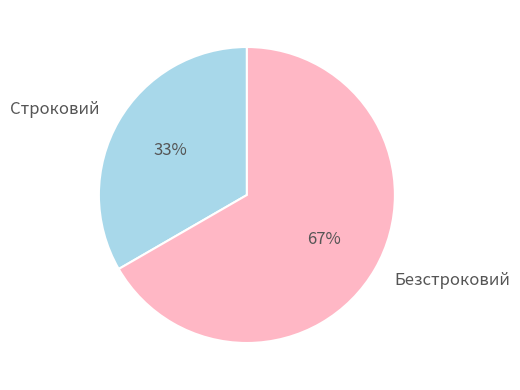

To the nearest percent, what is the average slice percentage?

50%